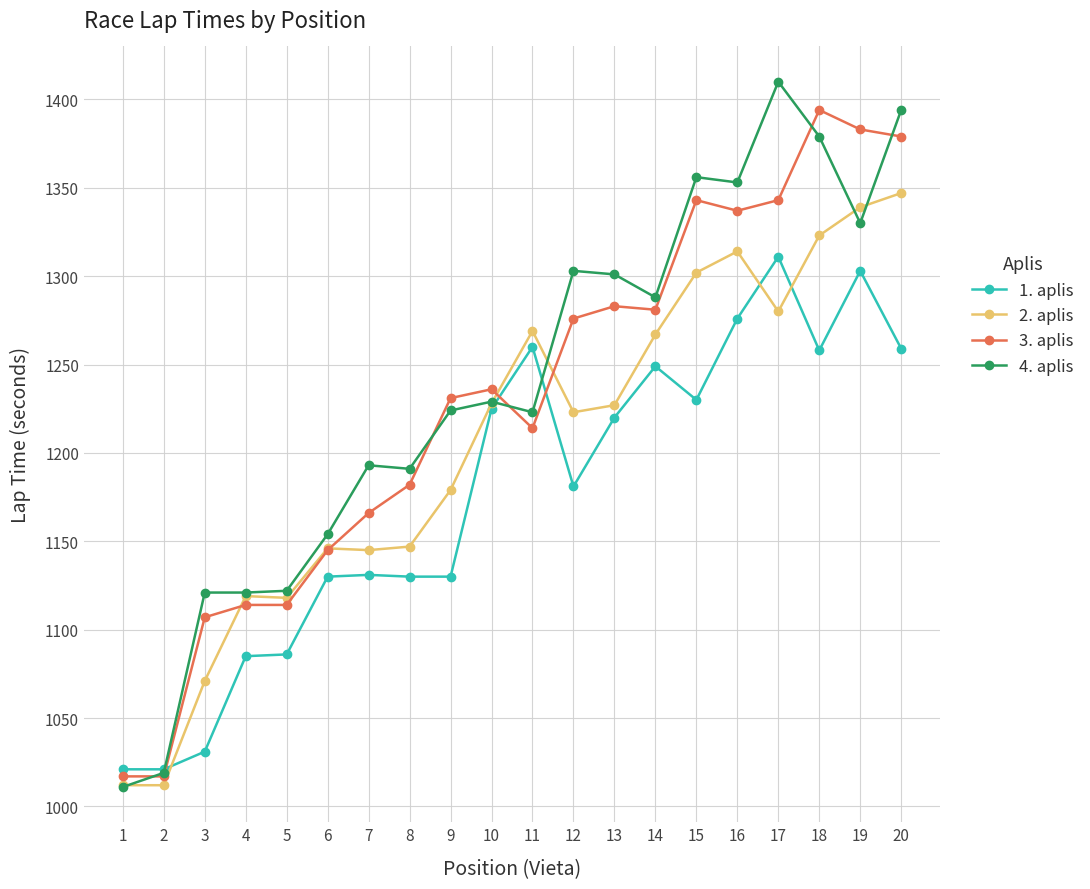

Does the chart have visible grid lines?

Yes